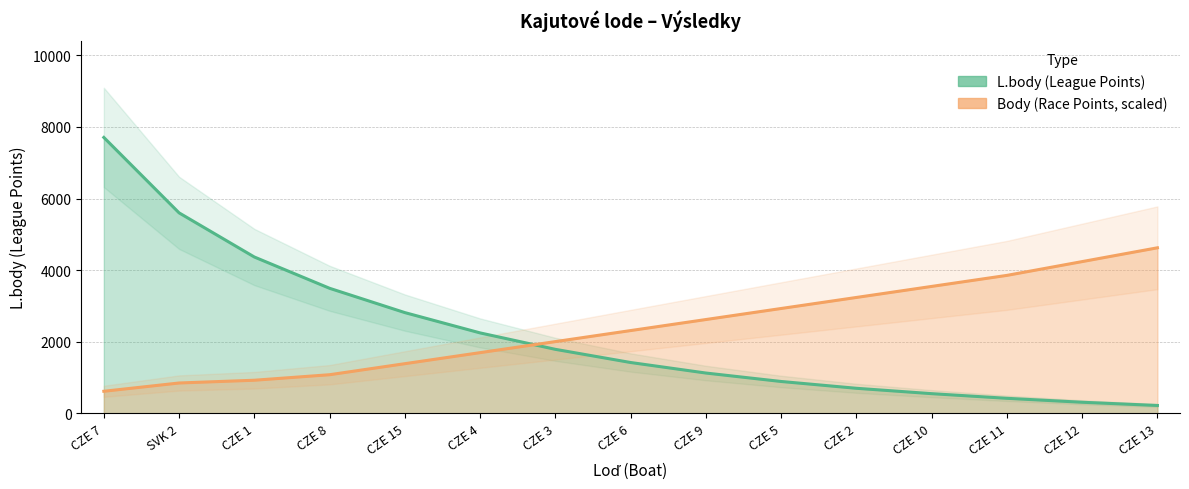

Rank the categories by Body value from highest to lowest.

CZE 13, CZE 12, CZE 11, CZE 10, CZE 2, CZE 5, CZE 9, CZE 6, CZE 3, CZE 4, CZE 15, CZE 8, CZE 1, SVK 2, CZE 7